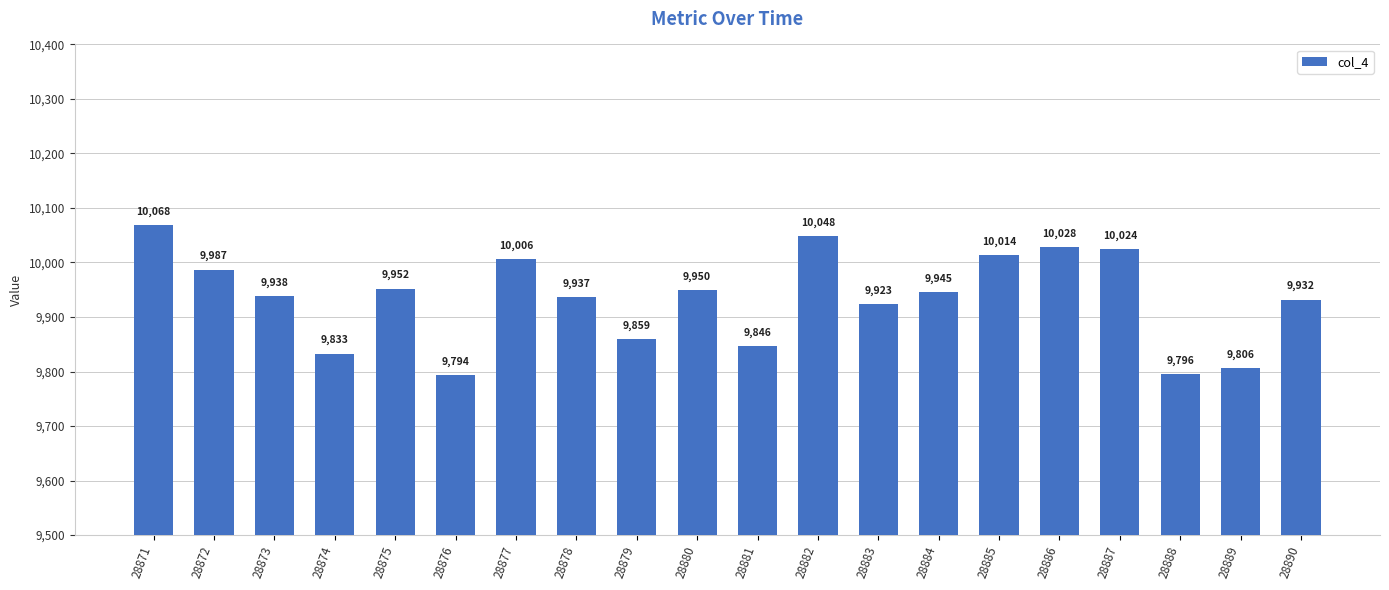

What is the difference between the values at 28881 and 28886?

182